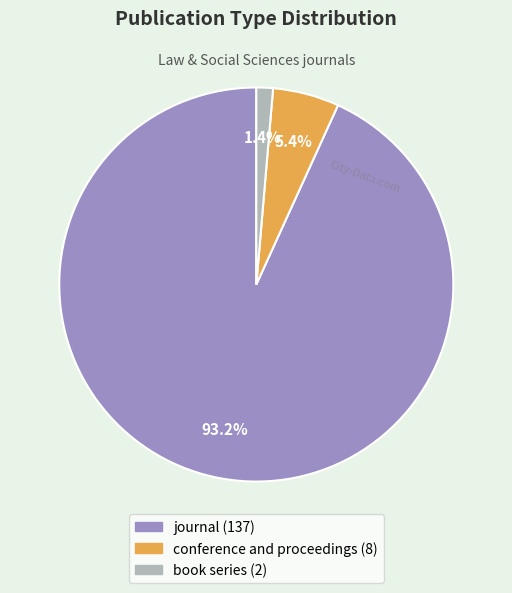

Count the number of slices in the pie.

3